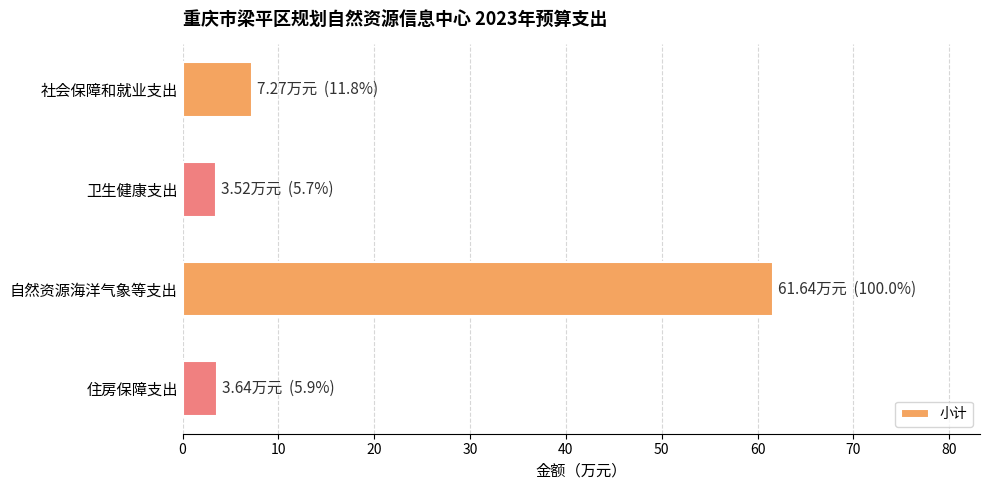

True or false: the data shows 12.0 at 社会保障和就业支出.

False